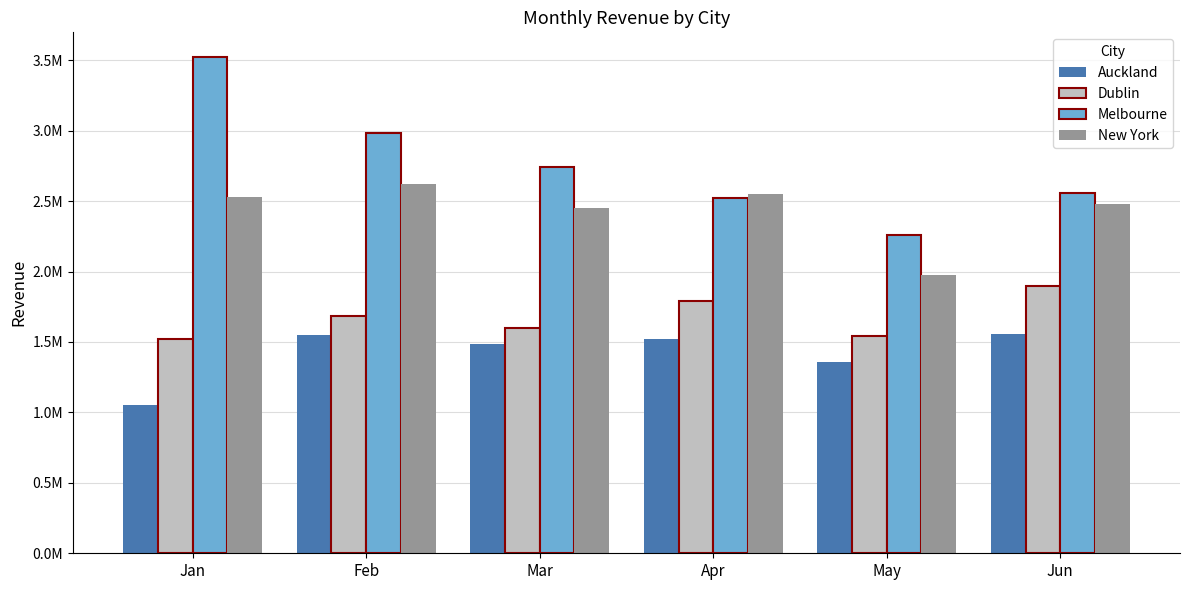

What are all the series names shown in the legend?

Auckland, Dublin, Melbourne, New York